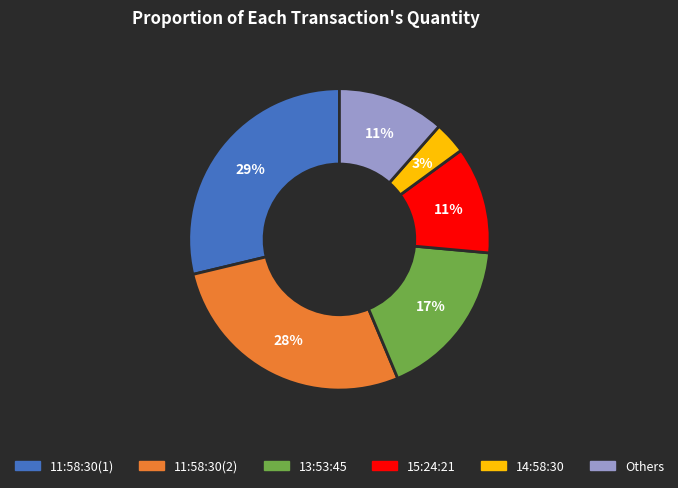

Does any single category account for the majority?

No